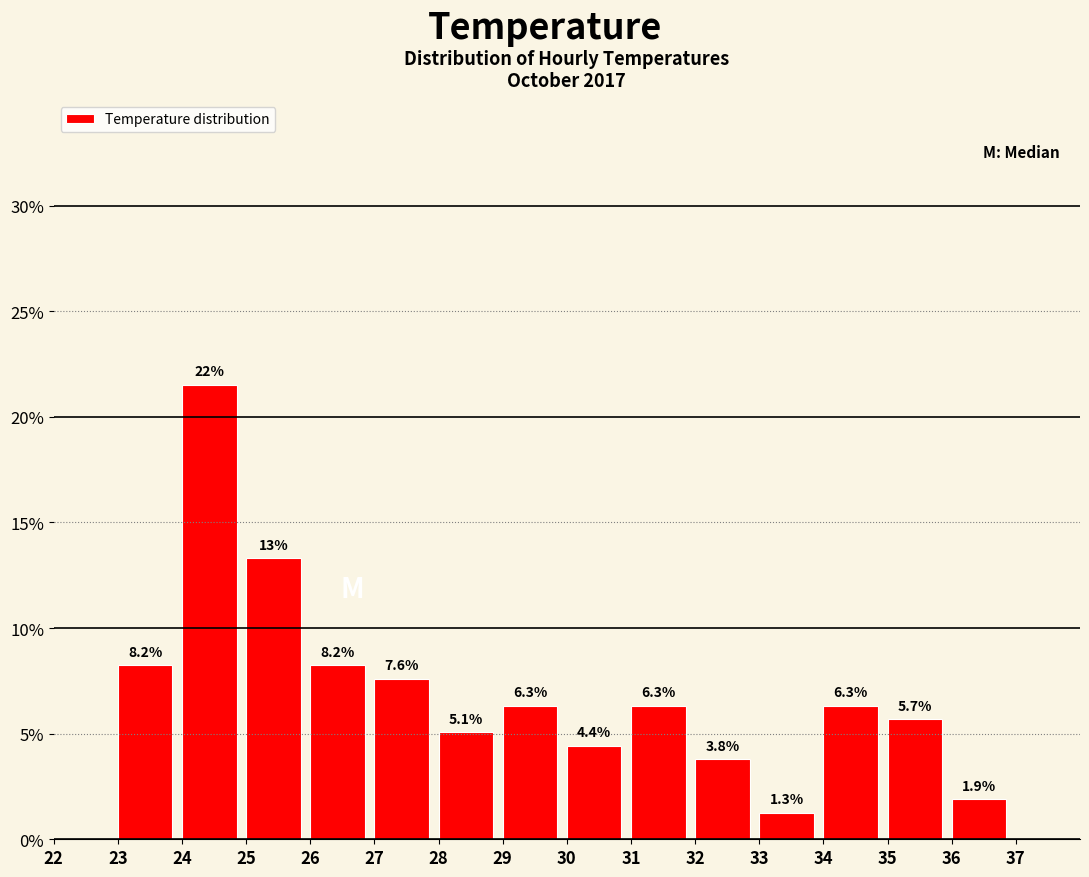

Which range on the x-axis has the tallest bar?

24 to 25